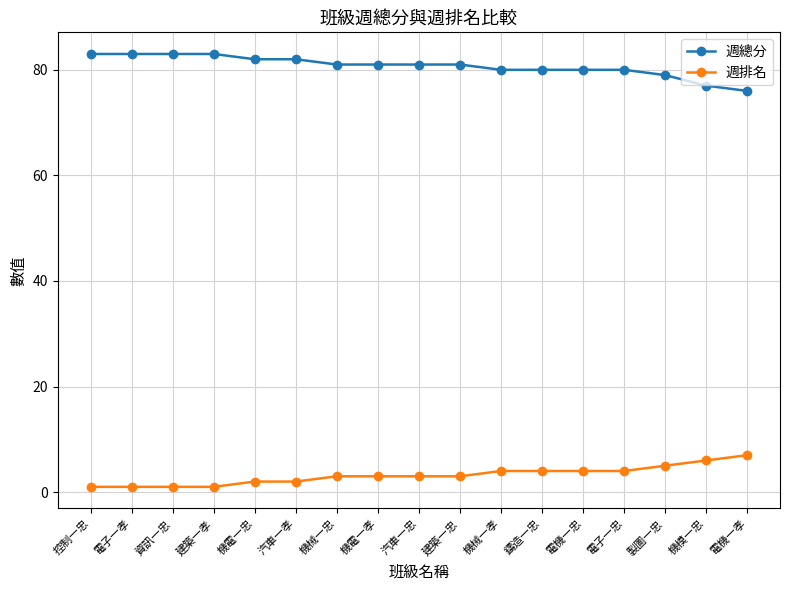

Reading left to right, transcribe all the data shown in this chart.

週總分: 83	83	83	83	82	82	81	81	81	81	80	80	80	80	79	77	76
週排名: 1	1	1	1	2	2	3	3	3	3	4	4	4	4	5	6	7